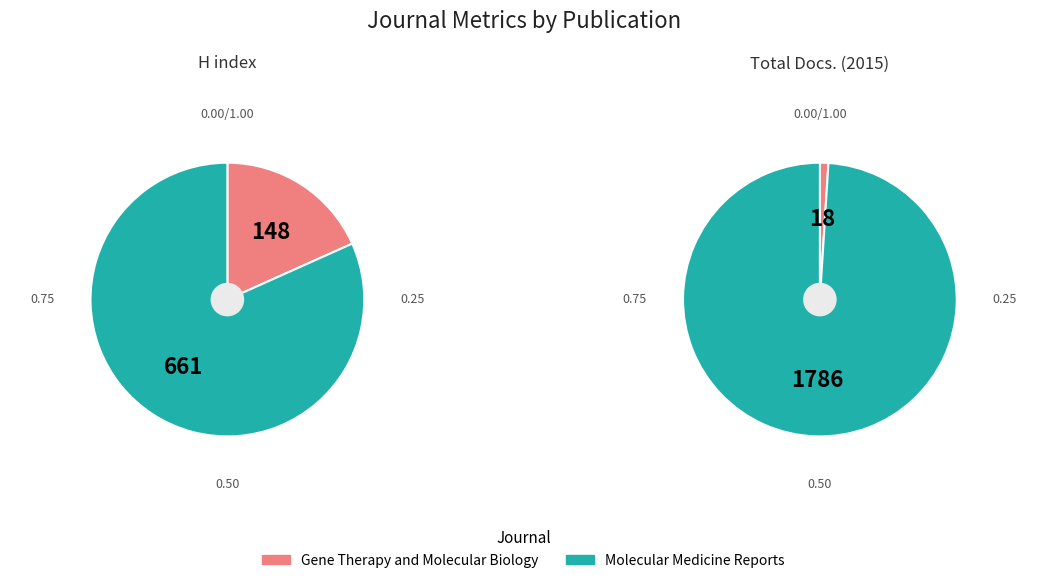

The Gene Therapy and Molecular Biology slice represents 18% of the pie. True or false?

True